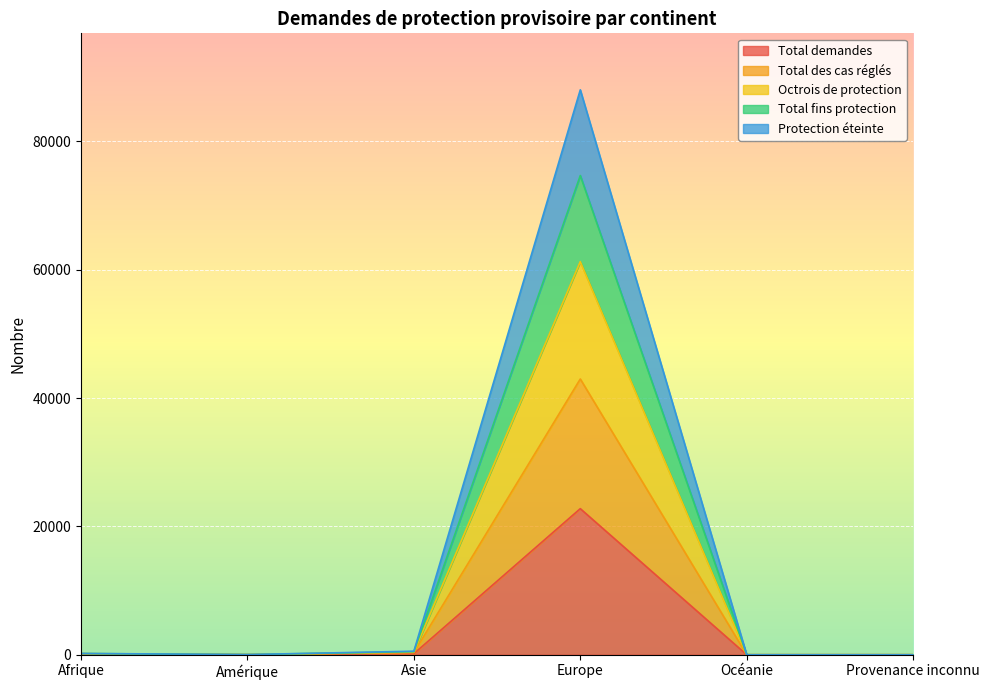

At which label does Total demandes reach its peak?

Europe